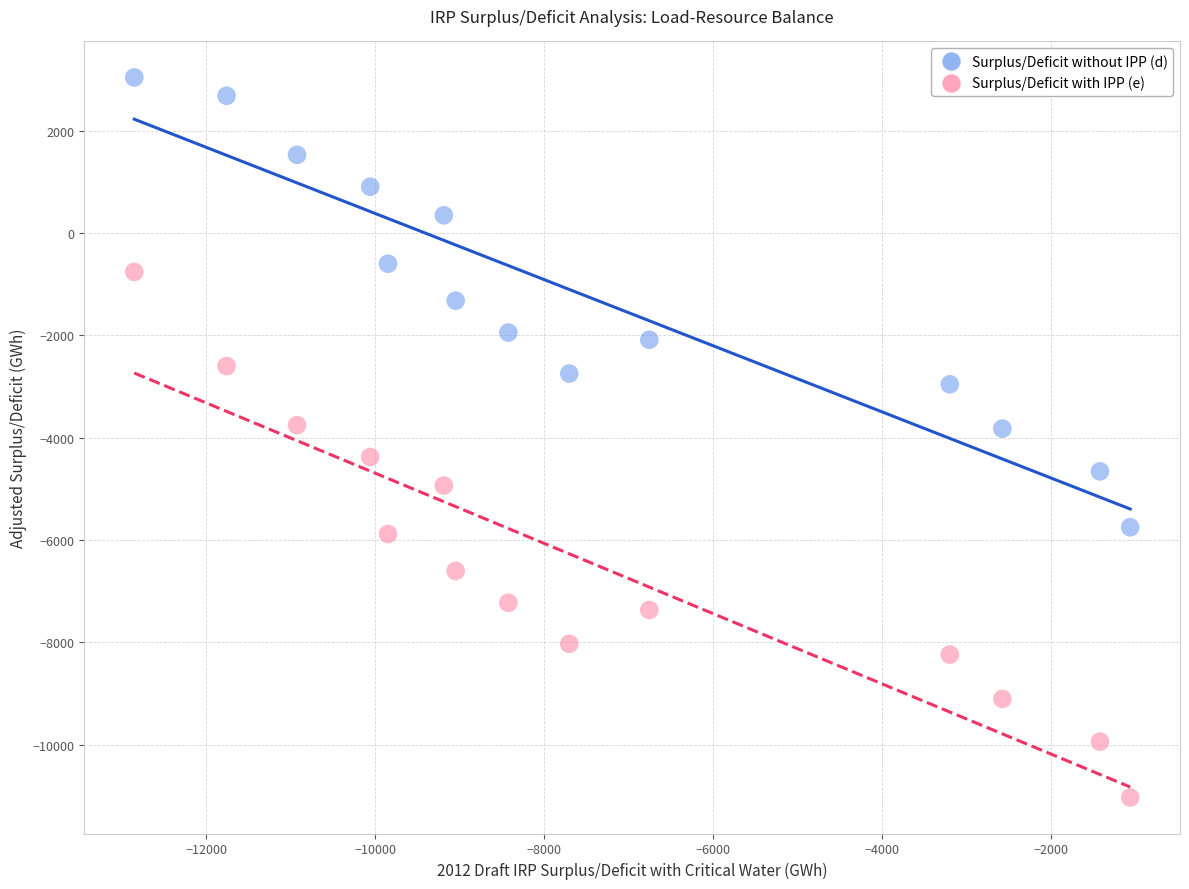

What are all the series names shown in the legend?

Surplus/Deficit without IPP (d), Surplus/Deficit with IPP (e)